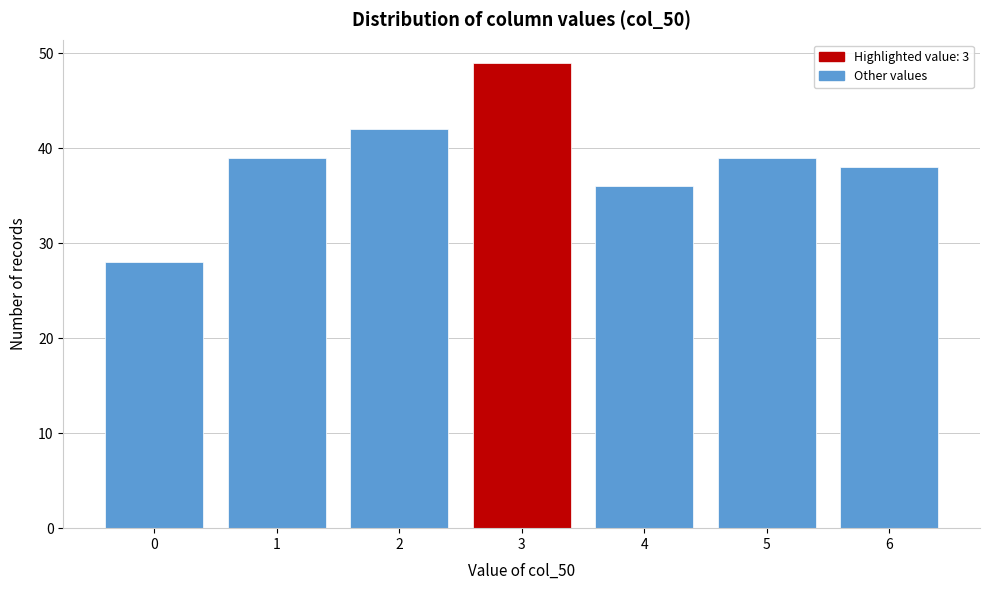

Reading left to right, what are all the values shown in this chart?

0=28	1=39	2=42	3=49	4=36	5=39	6=38